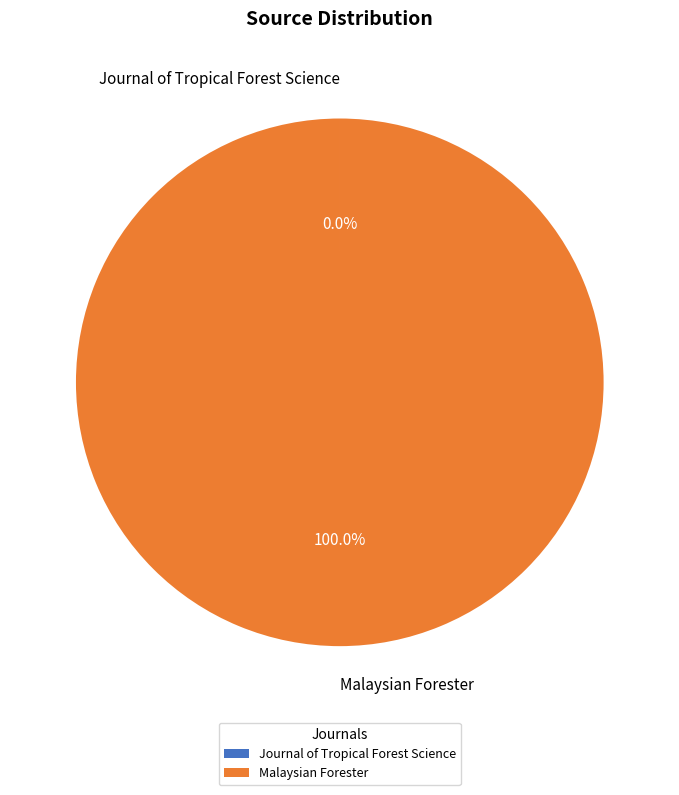

Which slice represents more than half of the pie?

Malaysian Forester